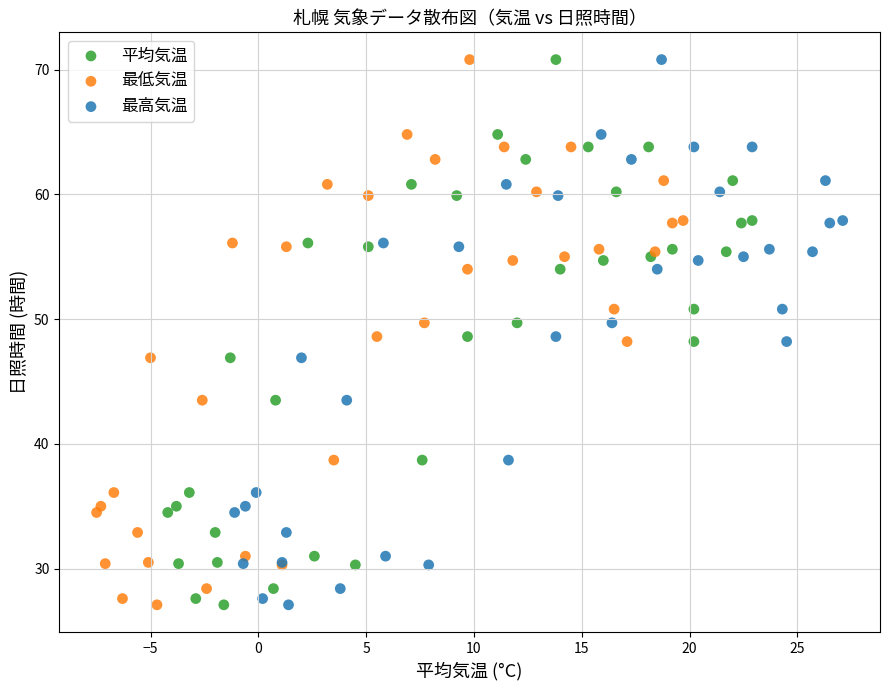

What are all the series names shown in the legend?

平均気温, 最低気温, 最高気温